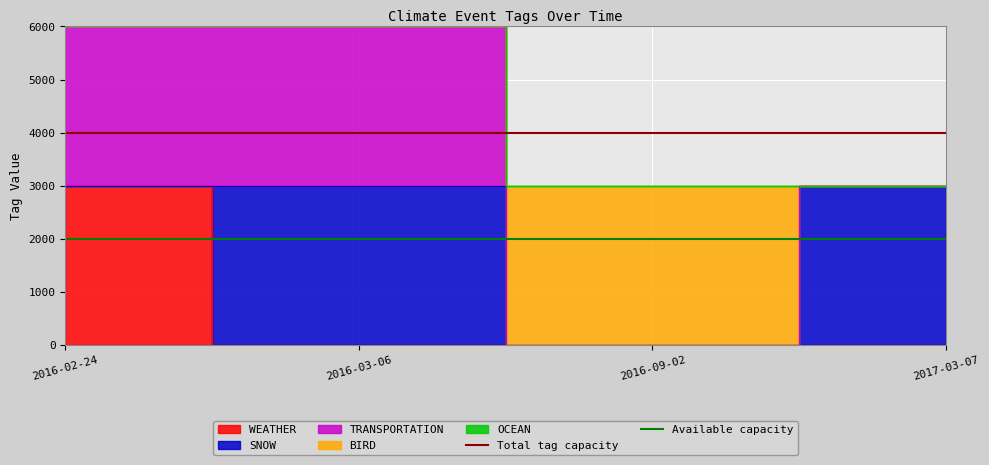

What is the value of the Total tag capacity point at the 1st from the left?

4000